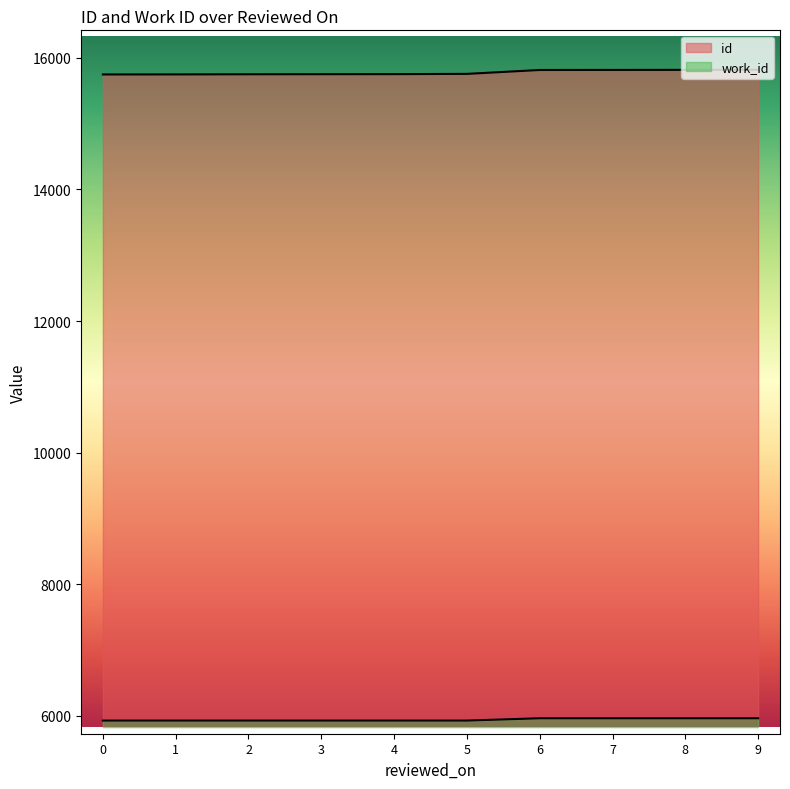

True or false: work_id and id intersect in this chart.

False